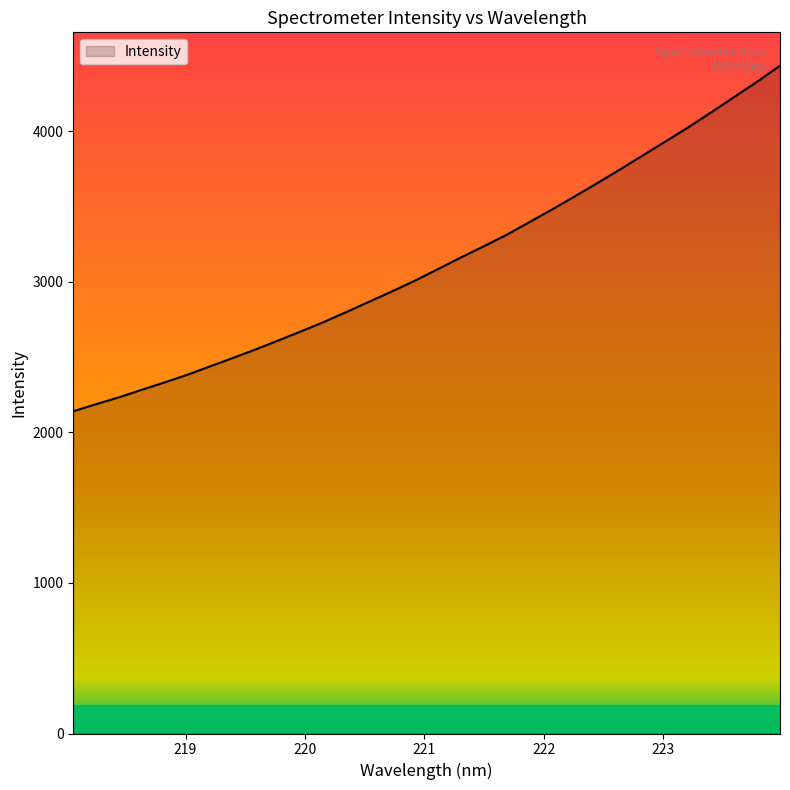

What is the greatest value displayed?

4436.3